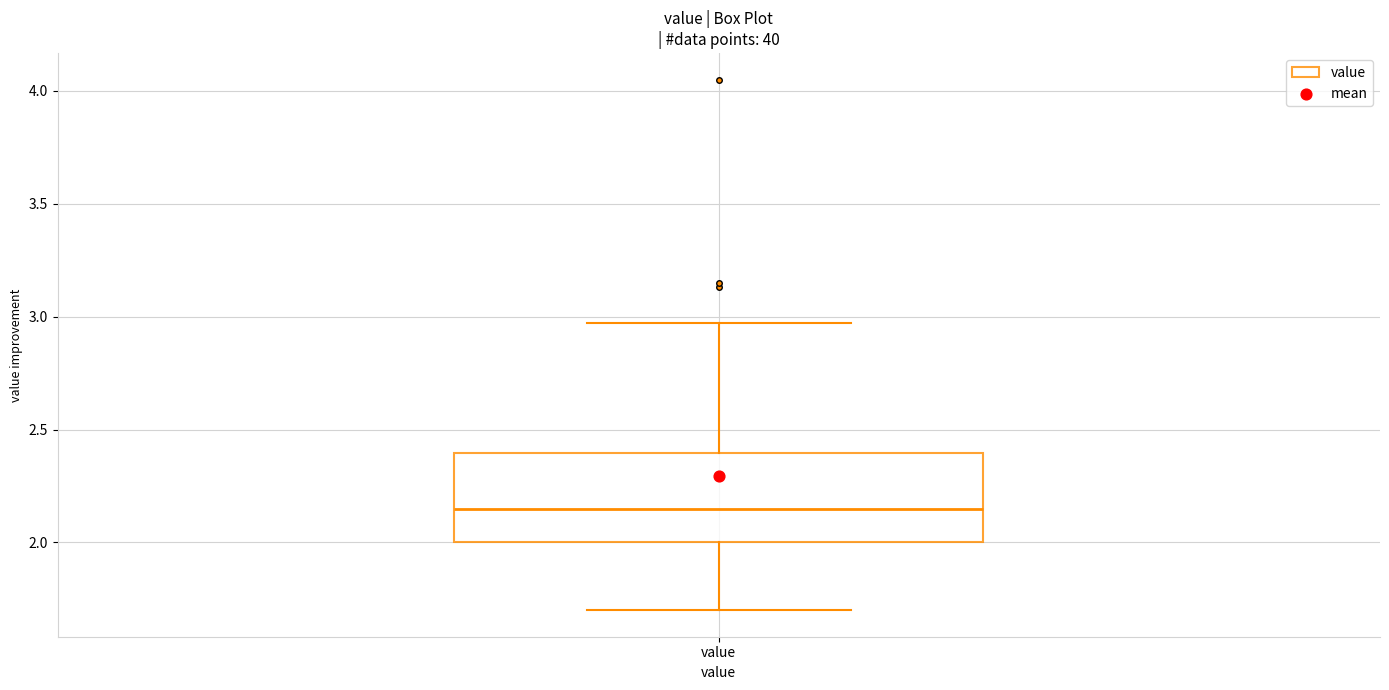

Read this box plot against the y-axis: the position of the median line, the range covered by the box, and the ends of both whiskers. The values are not printed on the chart, so give them approximately, as read against the axis.

median 2.15, box 2.00 to 2.40, whiskers 1.70 to 2.95